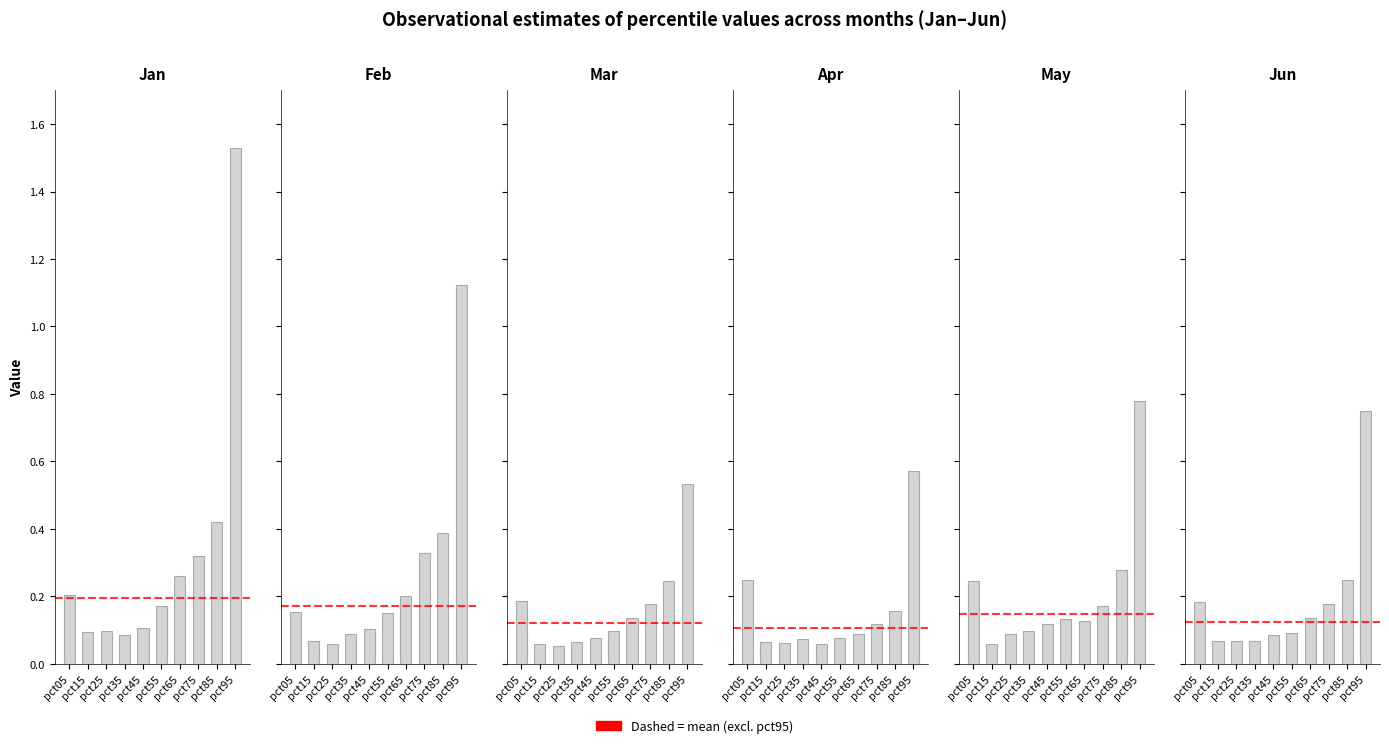

True or false: Jun has a value of 0.1 at pct45.

True